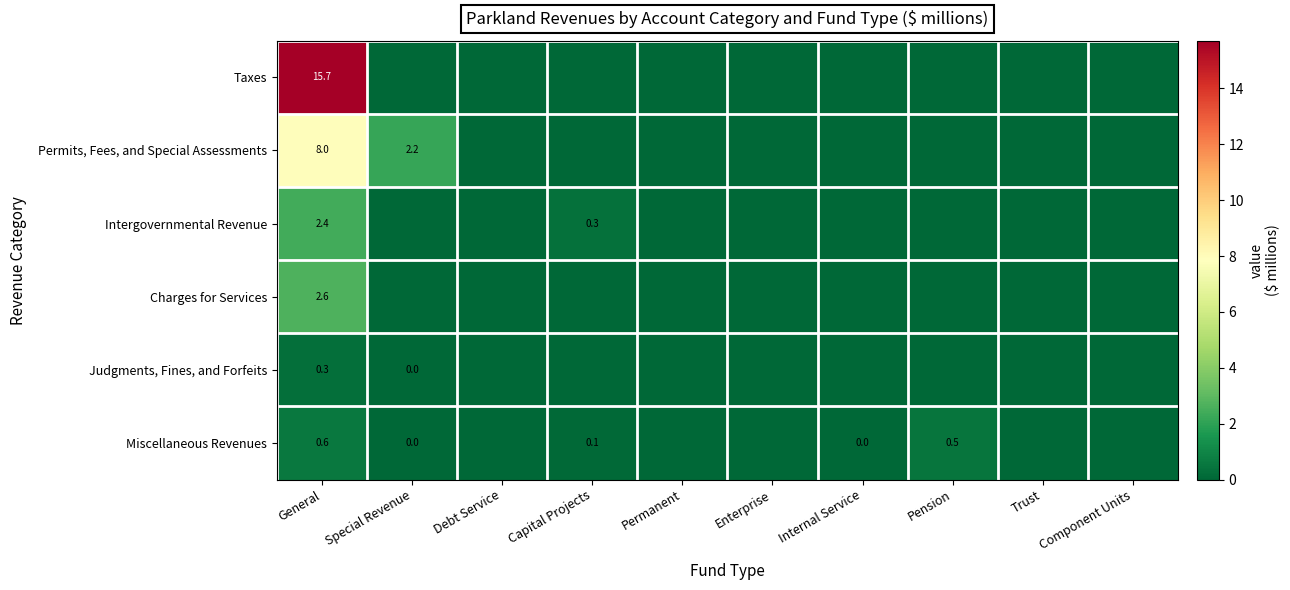

At which label does Miscellaneous Revenues reach its minimum?

Debt Service